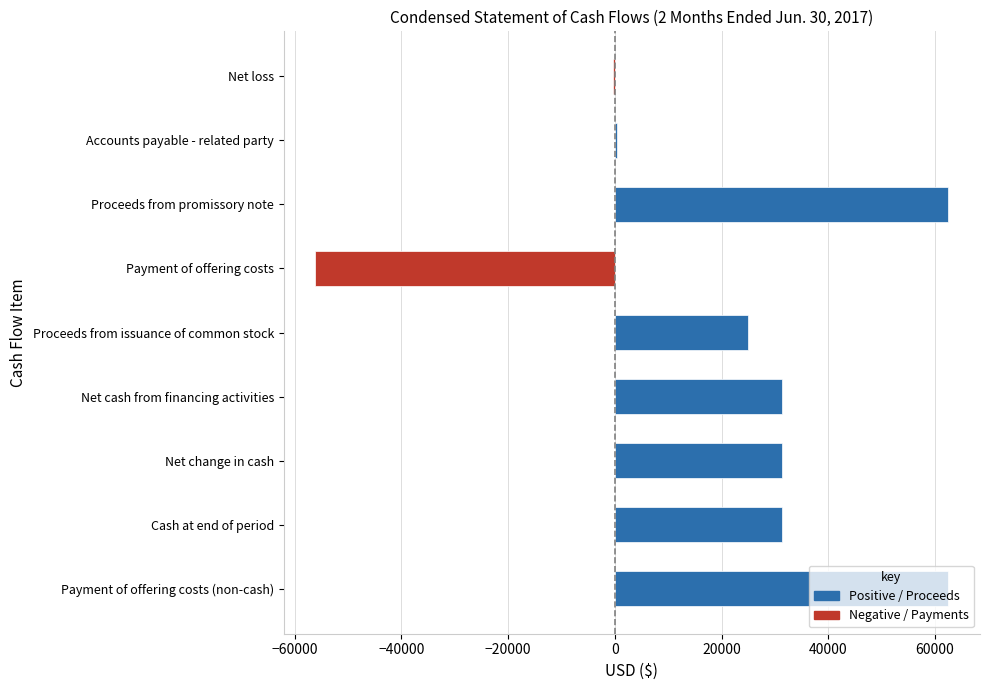

What is the sum of all values?

188052